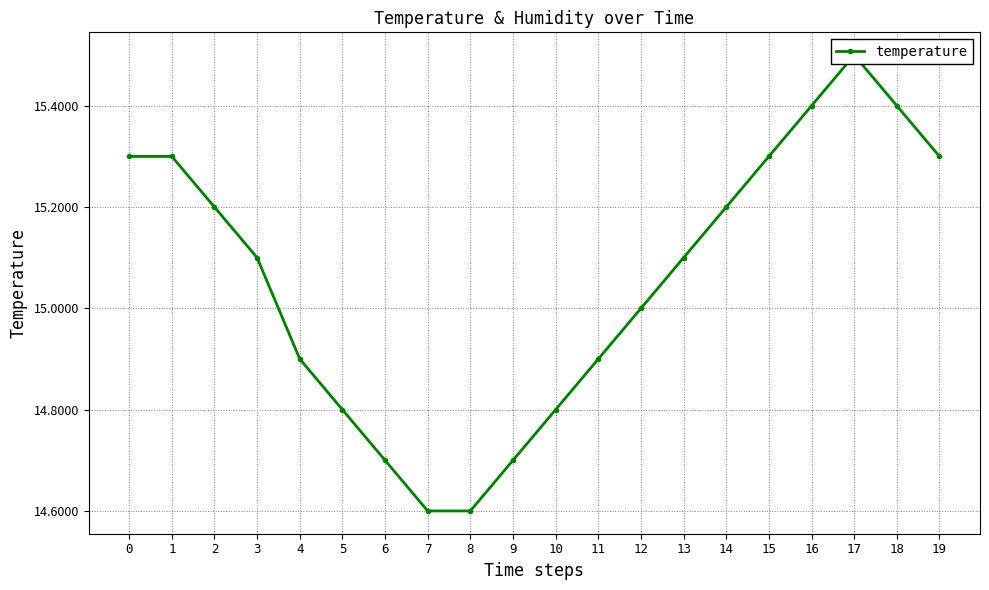

What is the greatest value displayed?

15.5